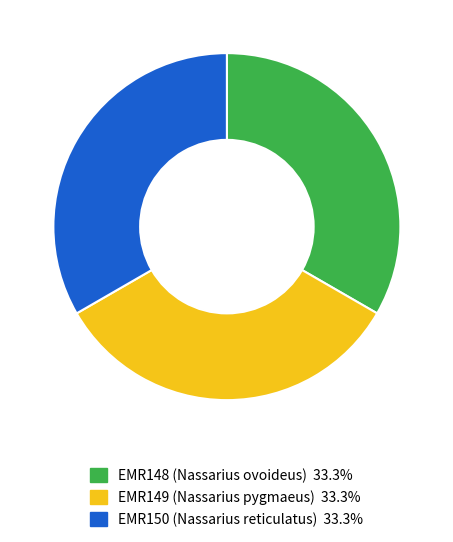

Is the sum of EMR149 (Nassarius pygmaeus) and EMR150 (Nassarius reticulatus) greater than half?

Yes